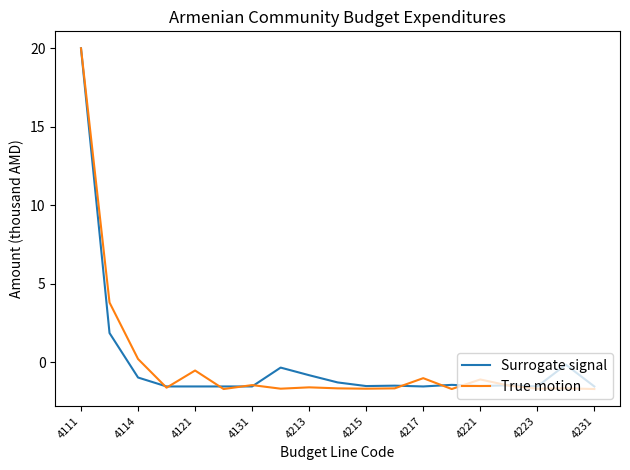

What is the maximum value shown in the chart?

20.0